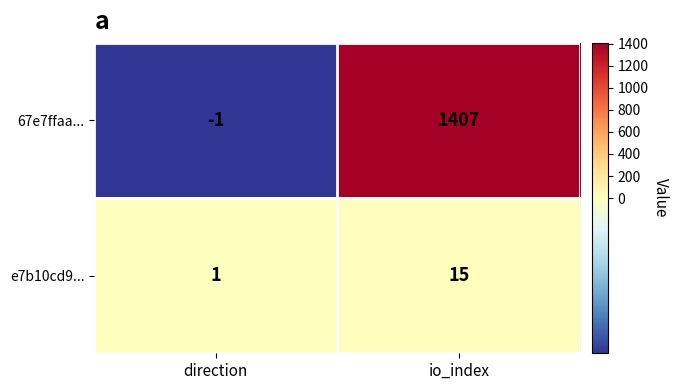

Rank the categories by e7b10cd9... value from highest to lowest.

io_index, direction